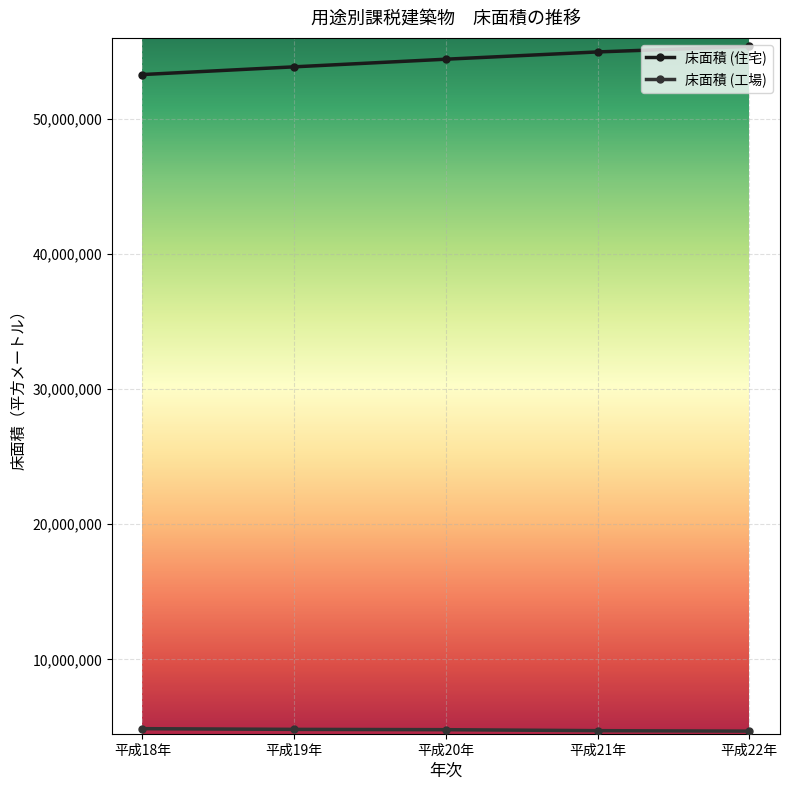

At how many categories does at least one series exceed 44480106?

5